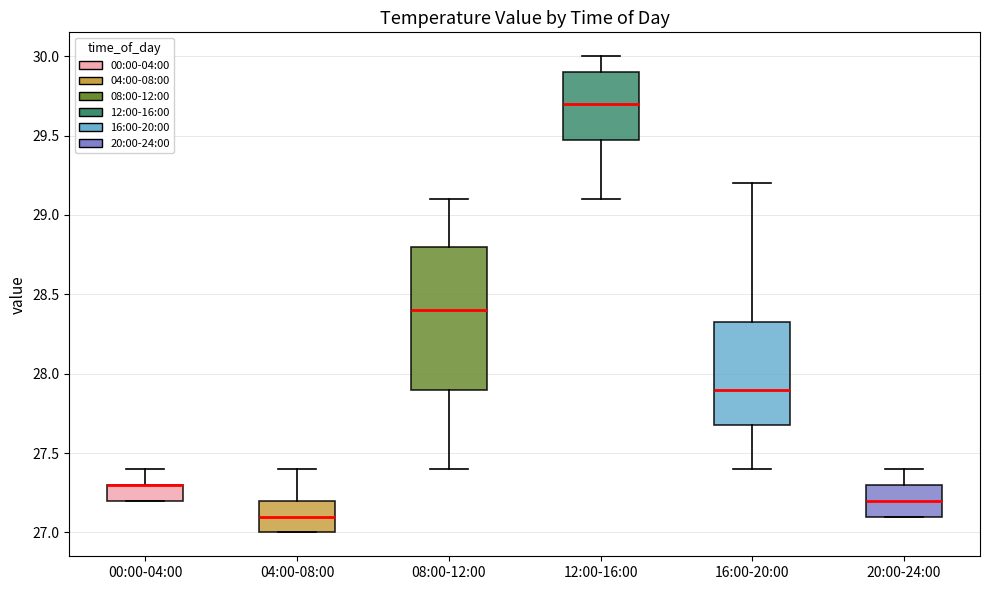

Reading left to right, read every box against the y-axis: the position of its median line, the range the box covers, and the ends of its whiskers. The values are not printed on the chart, so give them approximately, as read against the axis.

00:00-04:00: median 27.30 (drawn on the box's upper edge), box 27.20 to 27.30, whiskers 27.20 to 27.40
04:00-08:00: median 27.10, box 27.00 to 27.20, whiskers 27.00 to 27.40
08:00-12:00: median 28.40, box 27.90 to 28.80, whiskers 27.40 to 29.10
12:00-16:00: median 29.70, box 29.50 to 29.90, whiskers 29.10 to 30.00
16:00-20:00: median 27.90, box 27.70 to 28.35, whiskers 27.40 to 29.20
20:00-24:00: median 27.20, box 27.10 to 27.30, whiskers 27.10 to 27.40